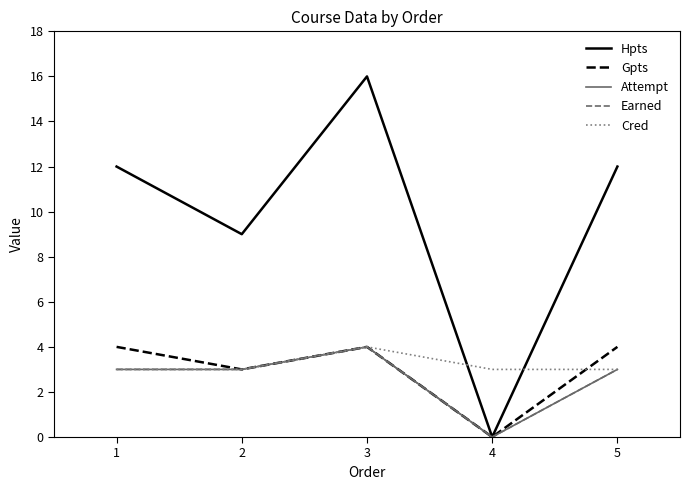

Is this an area chart (filled region under the line)?

No